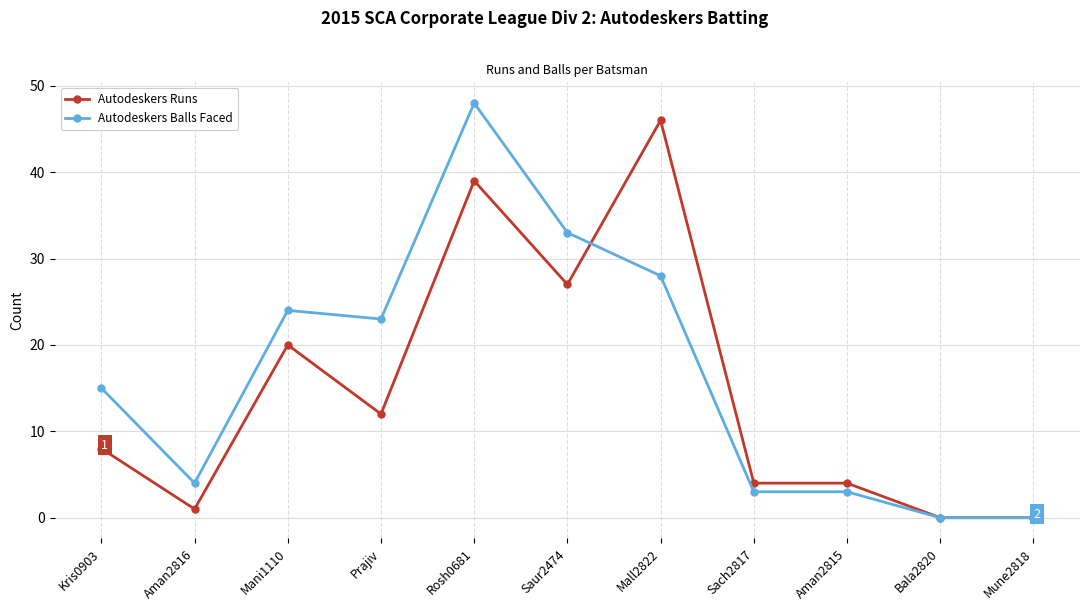

Which label corresponds to the largest value in the chart?

Rosh0681